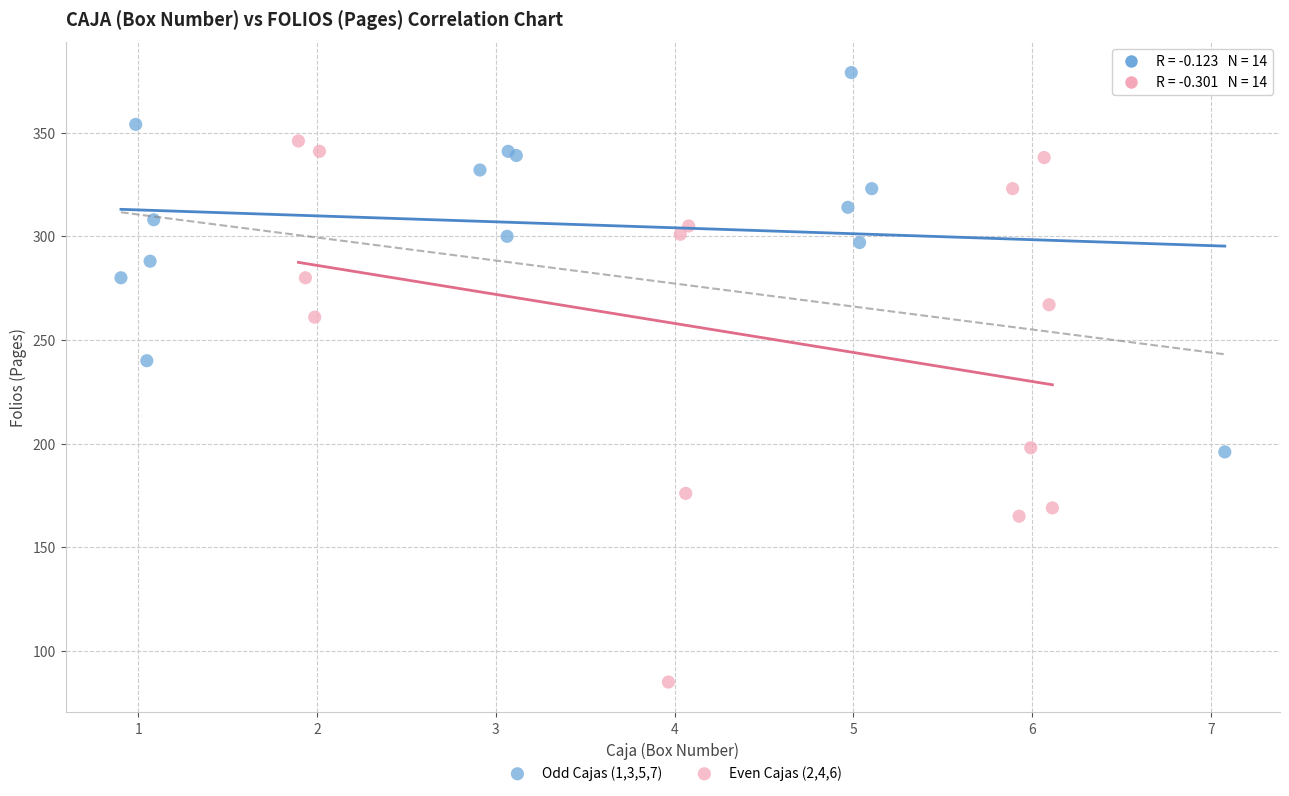

What are all the series names shown in the legend?

Odd Cajas (1,3,5,7), Even Cajas (2,4,6)